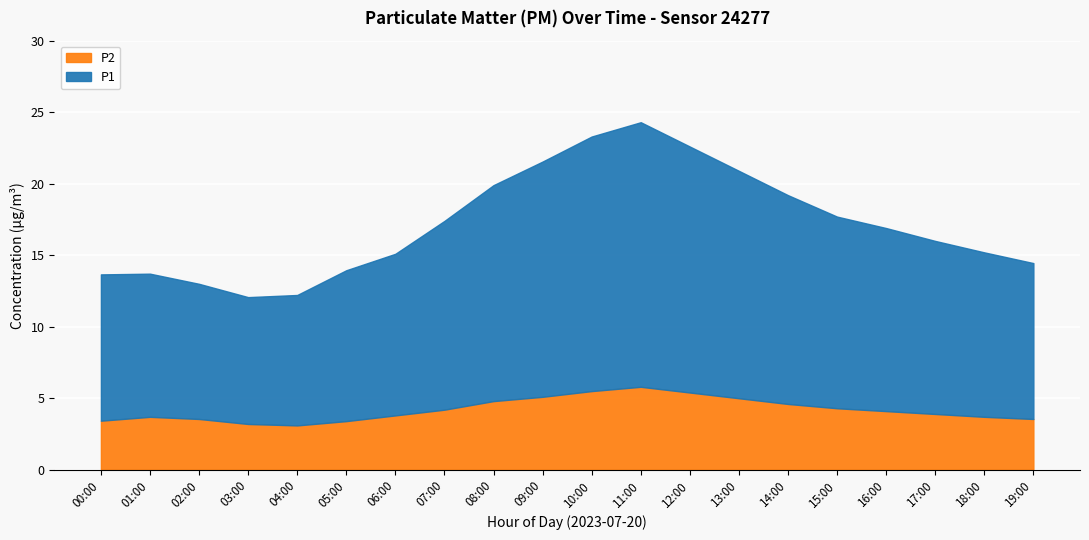

What is the spread (max minus min) of values at 02:00?

5.9